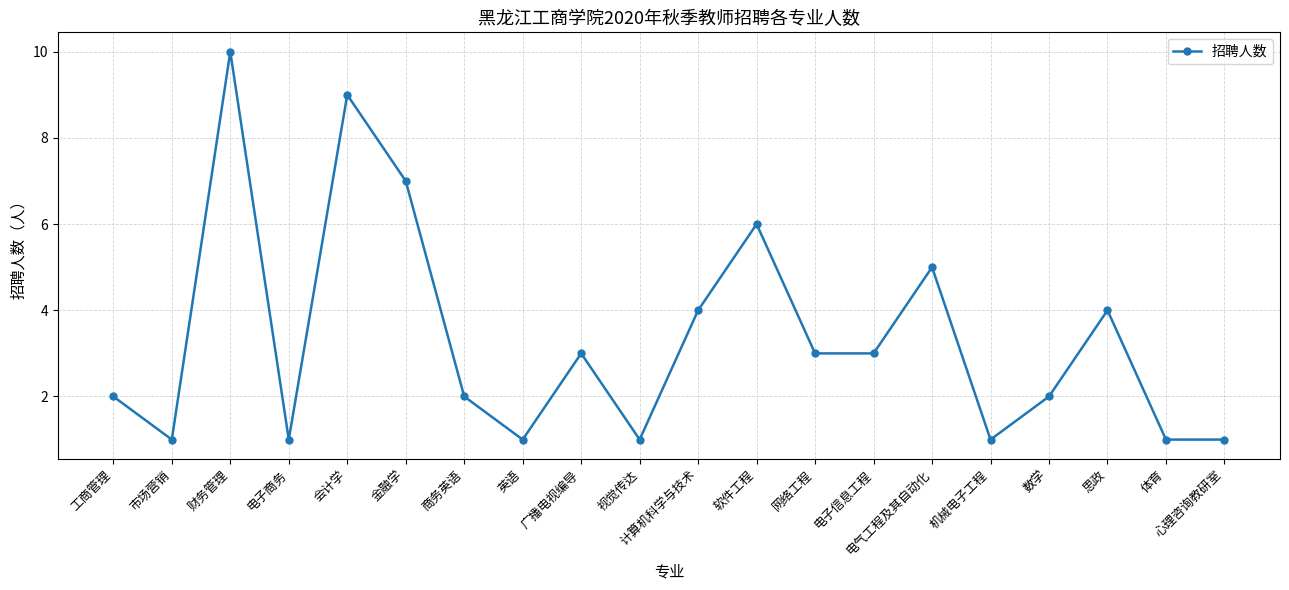

What is the greatest value displayed?

10